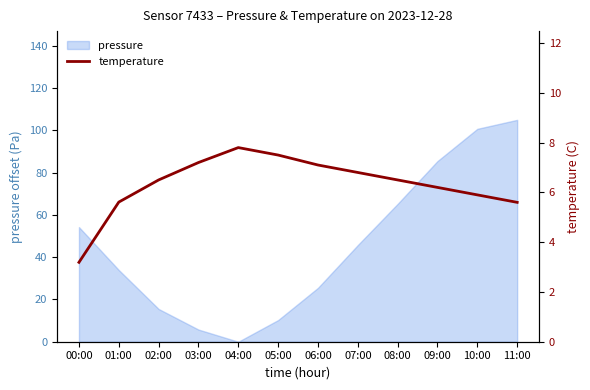

How many interior local peaks (higher than both neighbors) does the data have?

1